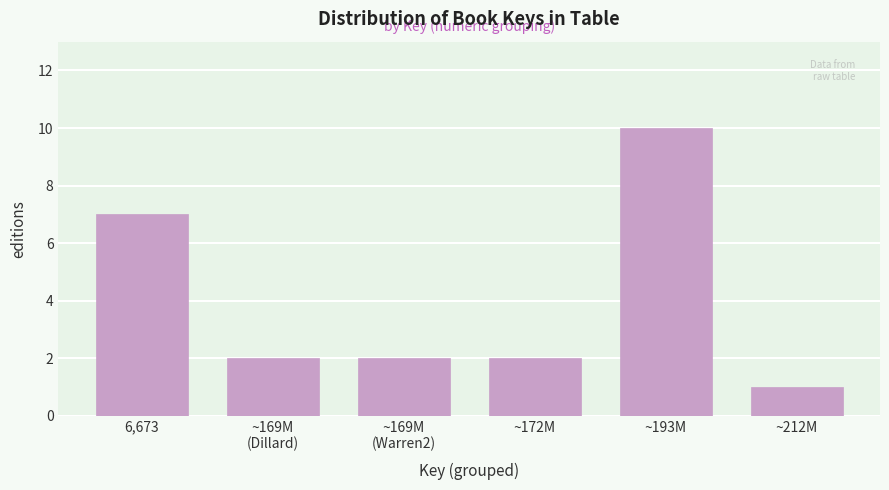

Reading right to left, what are all the values shown in this chart?

1	10	2	2	2	7